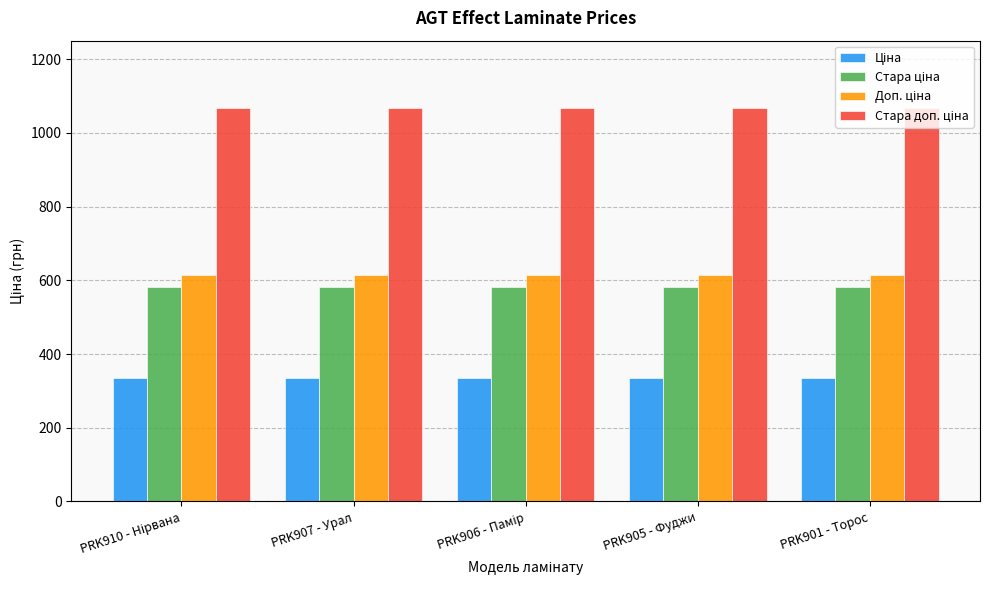

What is the total value across all series at PRK901 - Торос?

2596.8